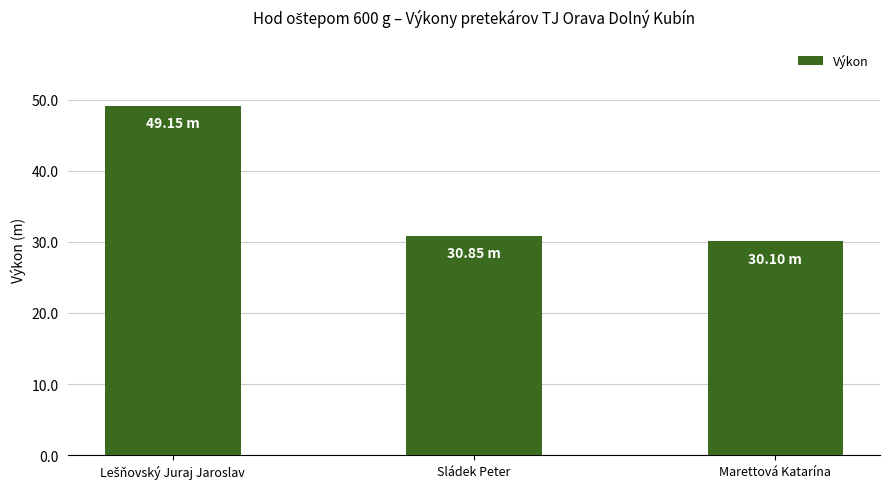

What is the average value?

36.7